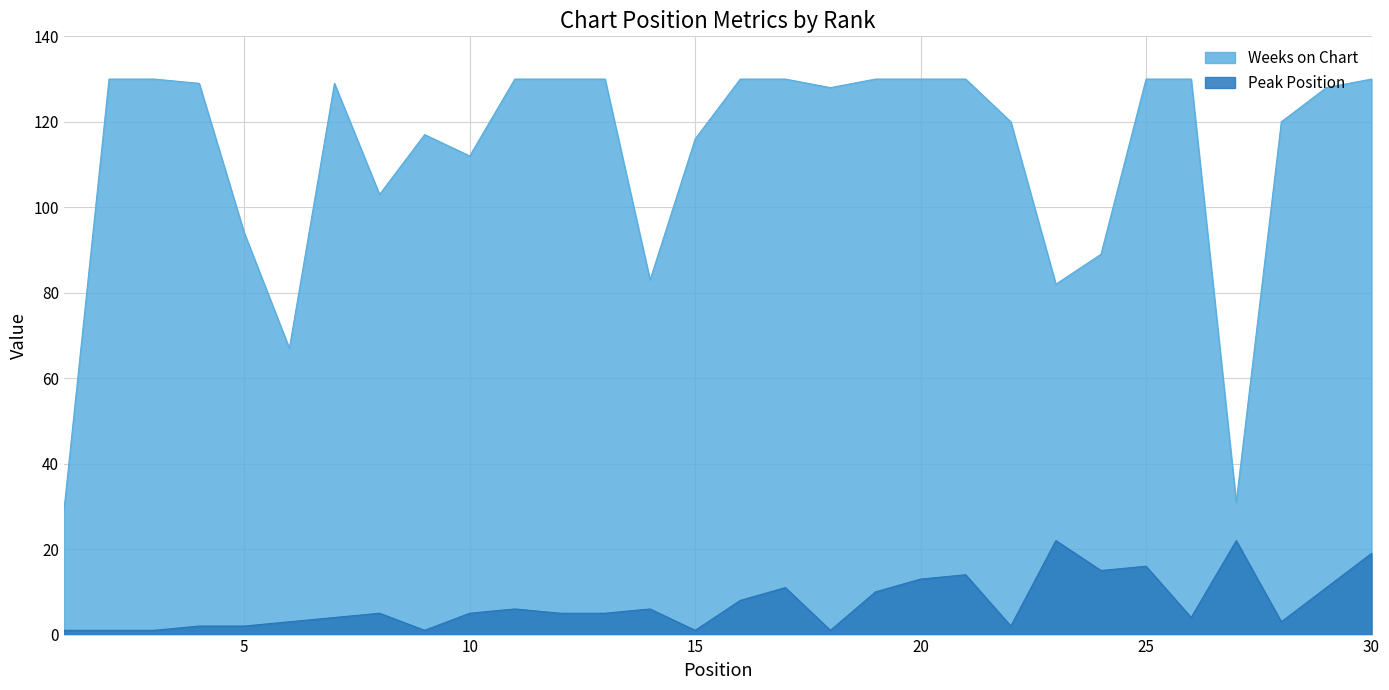

What are all the series names shown in the legend?

Weeks on Chart, Peak Position